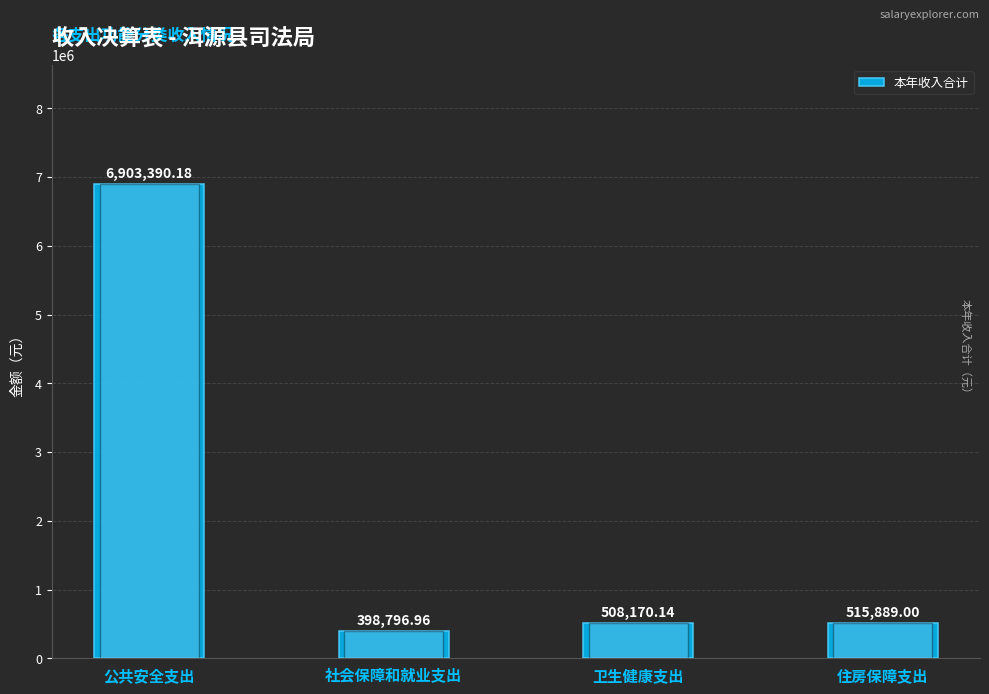

Where is the data nearest to the value 3651093?

住房保障支出